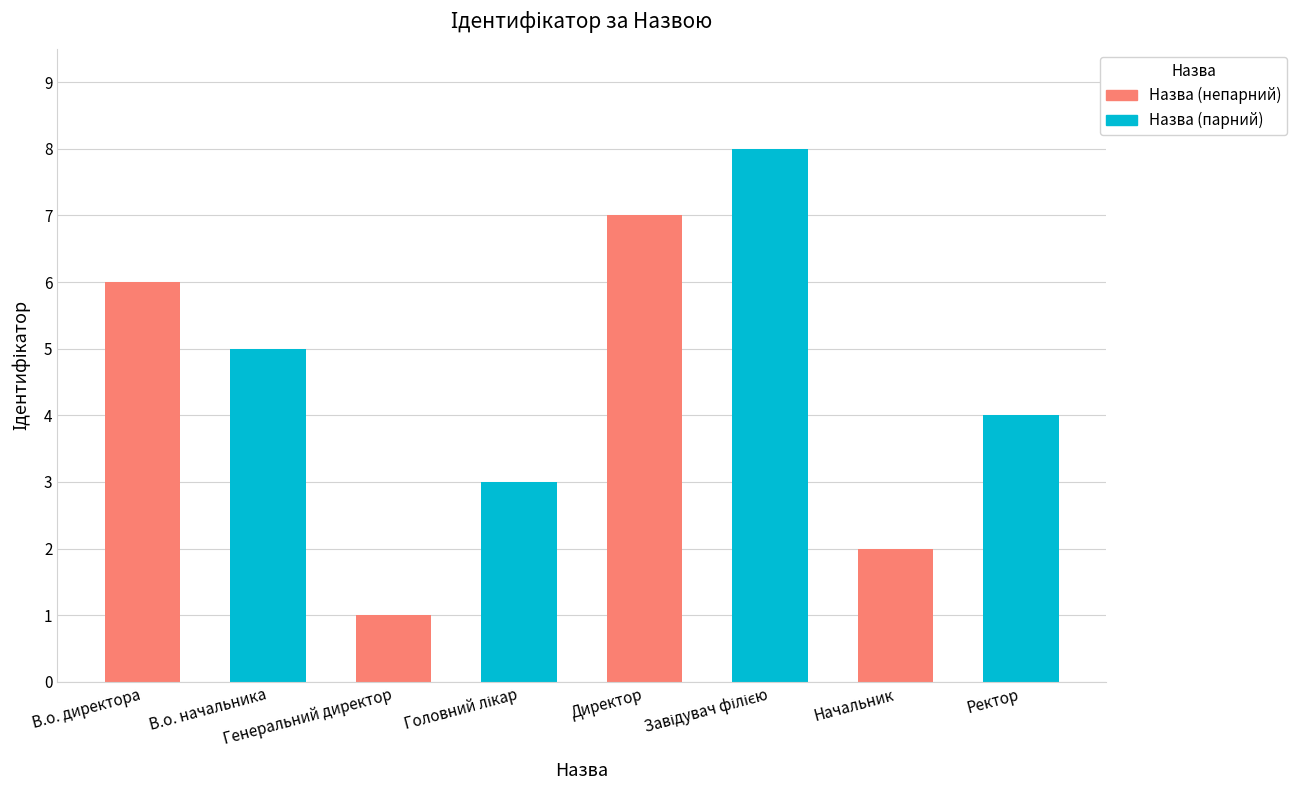

What is the greatest value displayed?

8